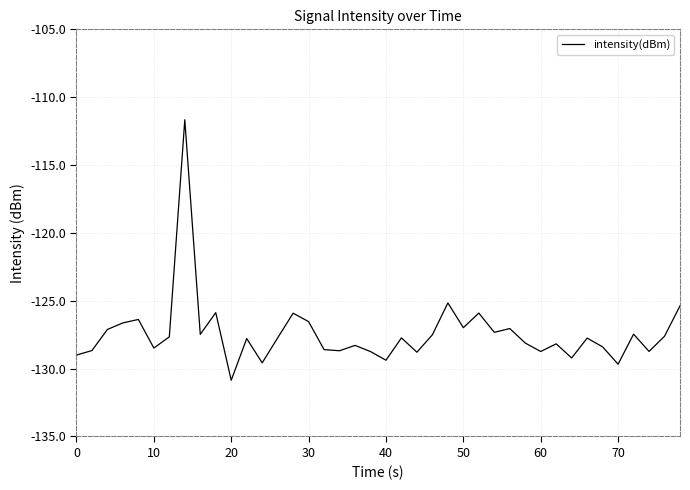

What is the average value?

-127.4